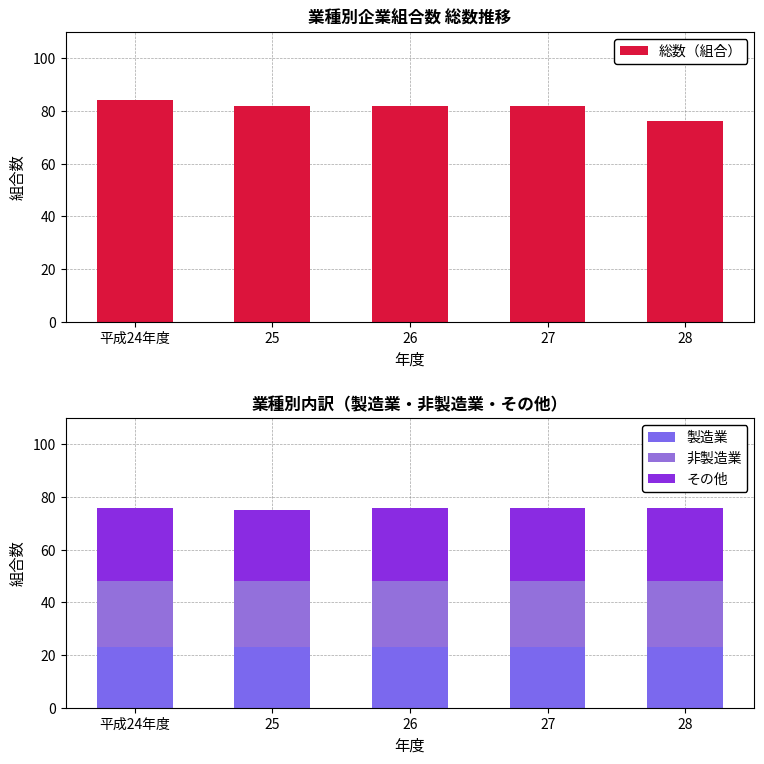

At which label does 総数（組合） first exceed 82?

平成24年度